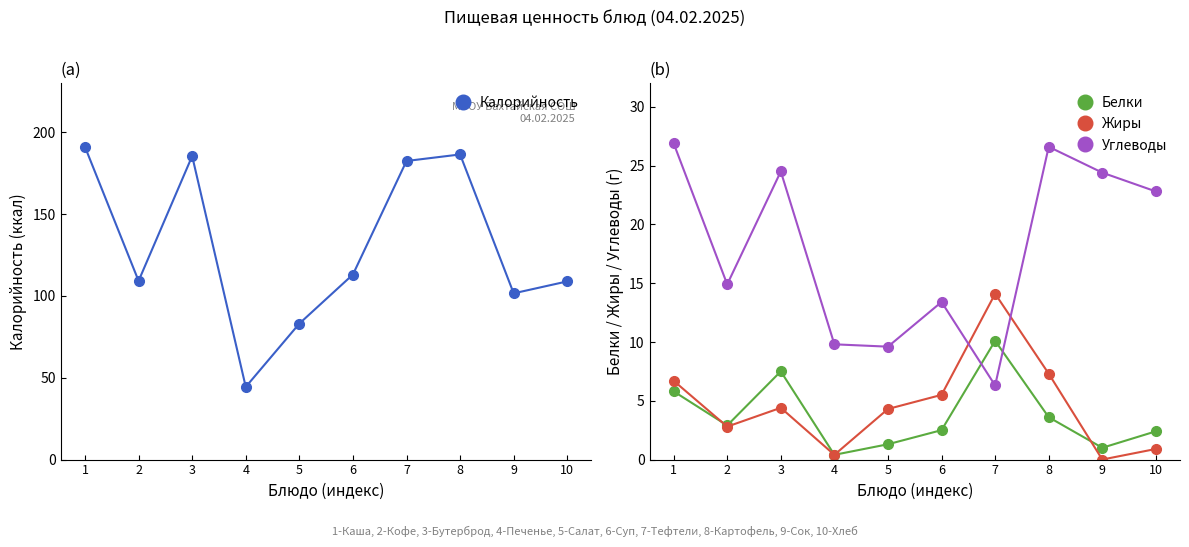

Does the chart display data point markers on the line(s)?

Yes